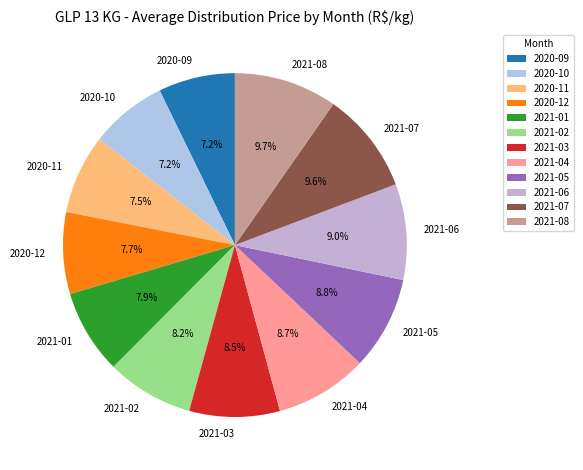

What percentage is NOT represented by 2021-08?

90.3%